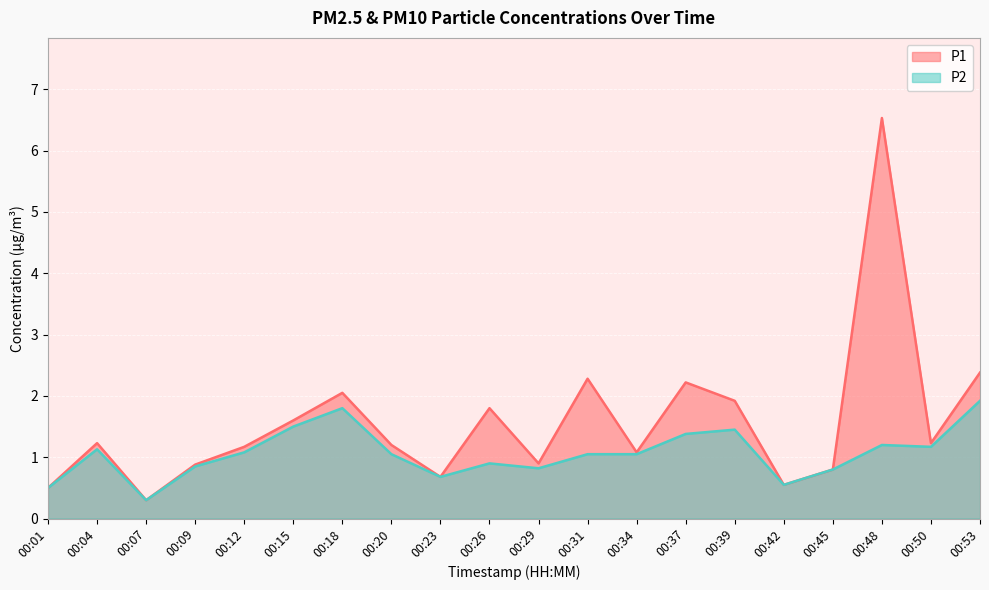

What is the difference between the maximum and second lowest values in the P2 series?

1.4